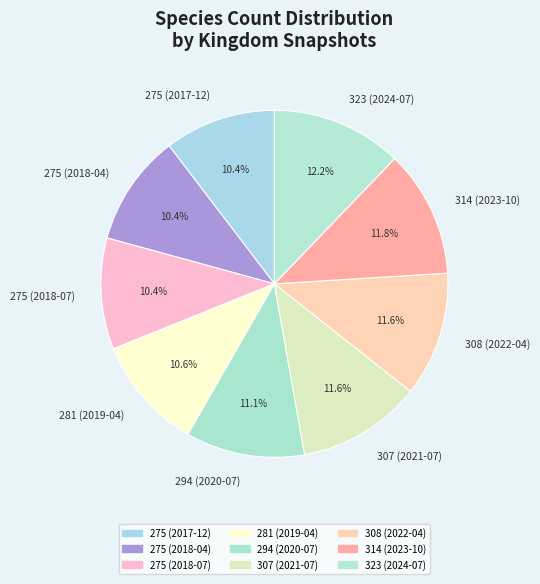

Approximately how many times larger is the value at 275 (2018-04) compared to 275 (2018-07)?

1.0